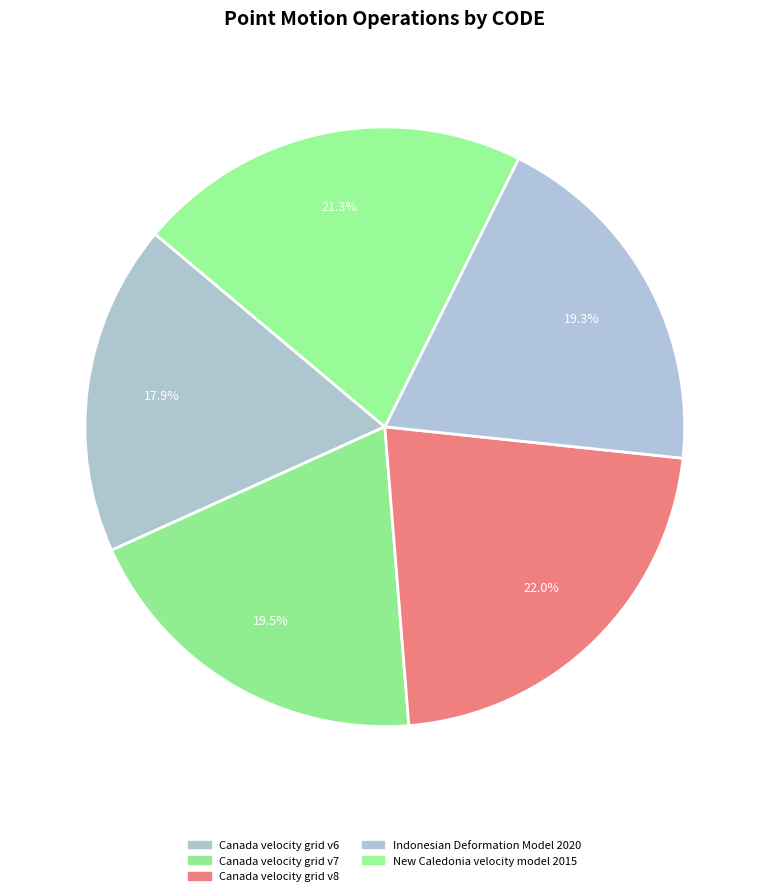

Count the number of slices in the pie.

5